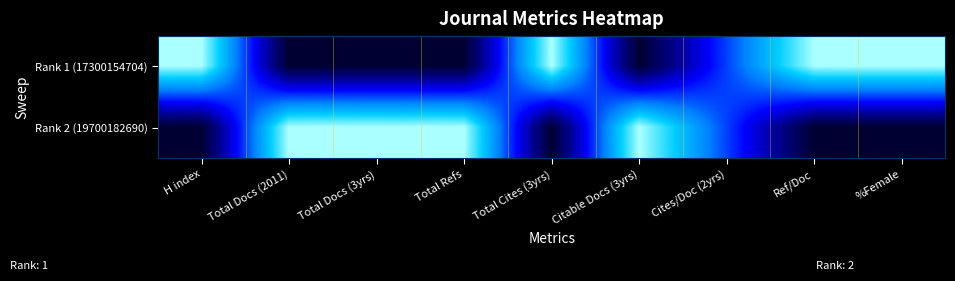

List the series in order of their peak value, highest first.

Rank 1 (17300154704), Rank 2 (19700182690)